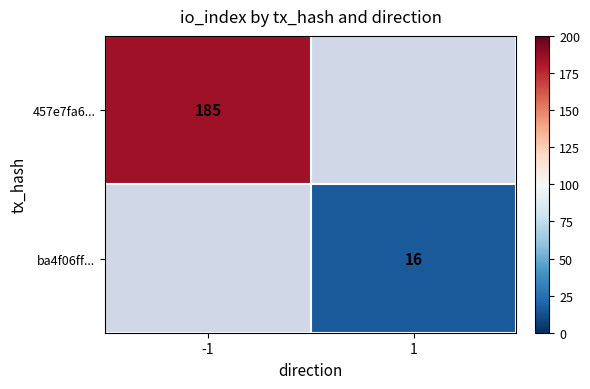

The value of ba4f06ff... at 1 is 8. True or false?

False